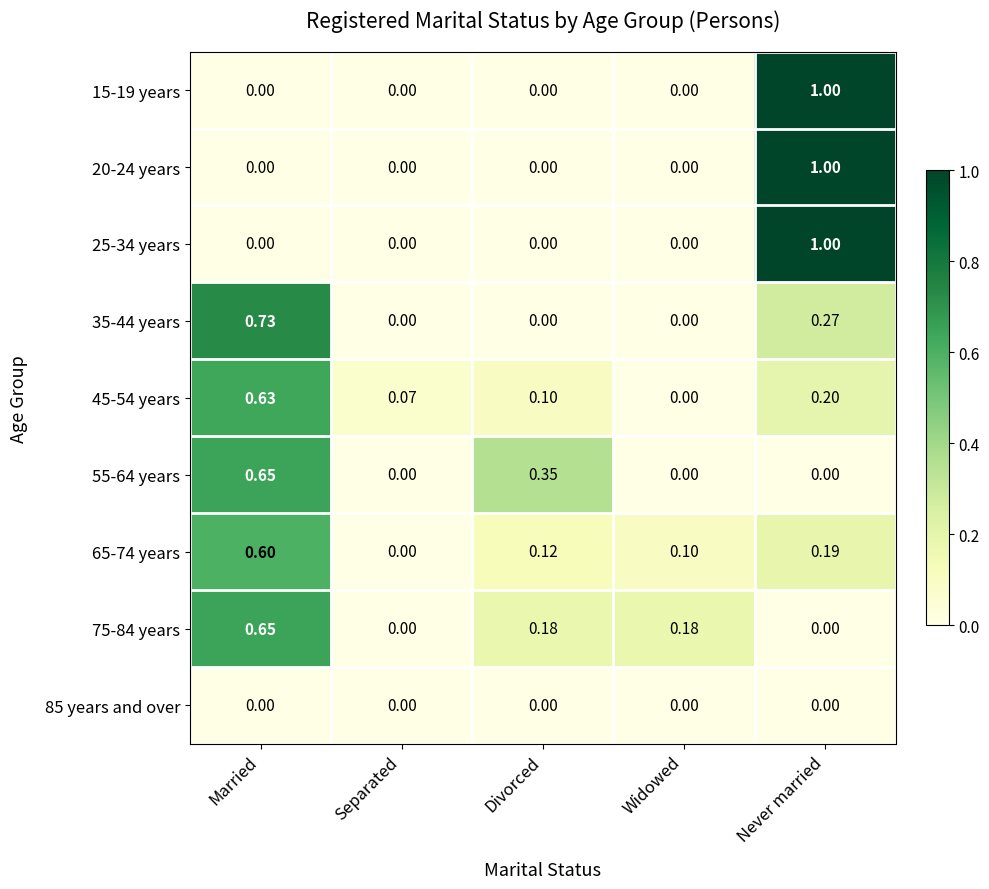

At which category does the chart reach its peak across all series?

Never married